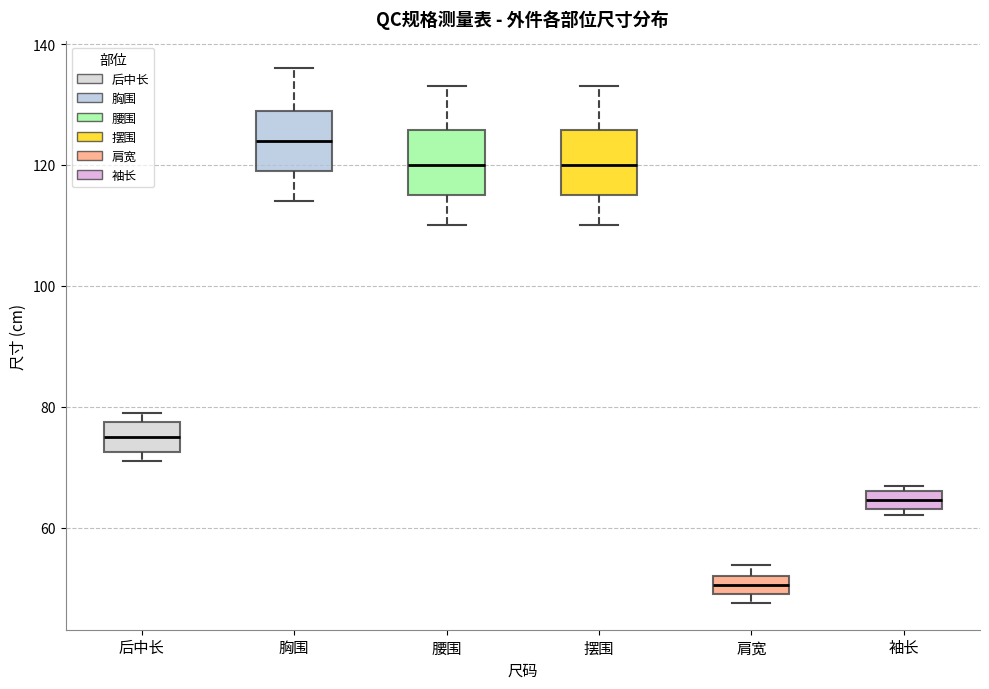

Which box's median line is the lowest?

肩宽